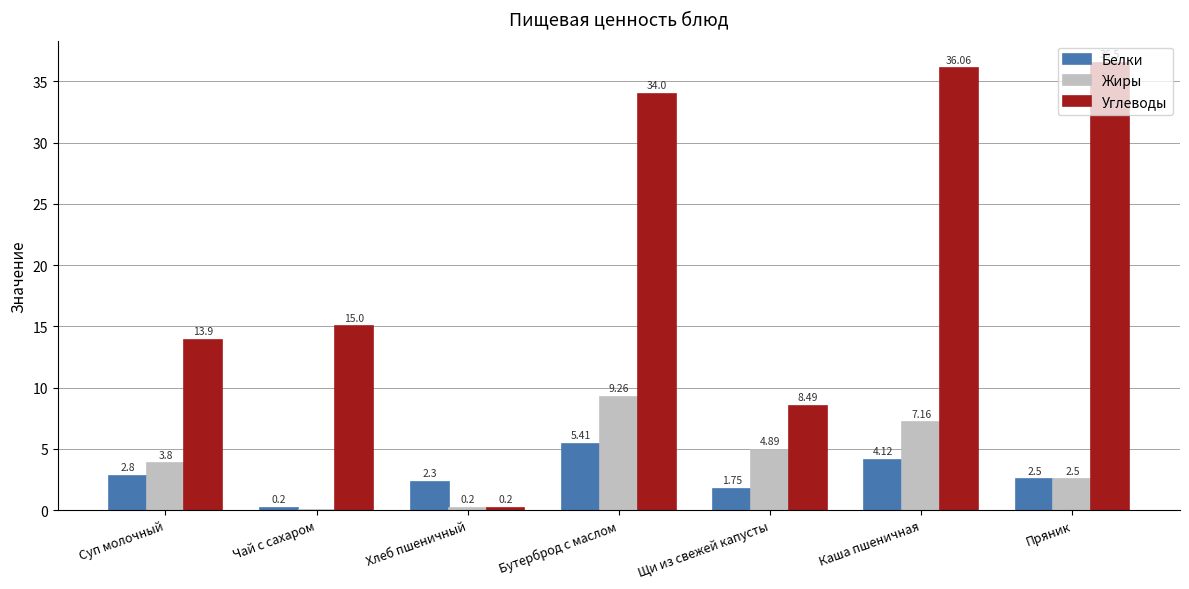

At which label does Углеводы reach its peak?

Пряник